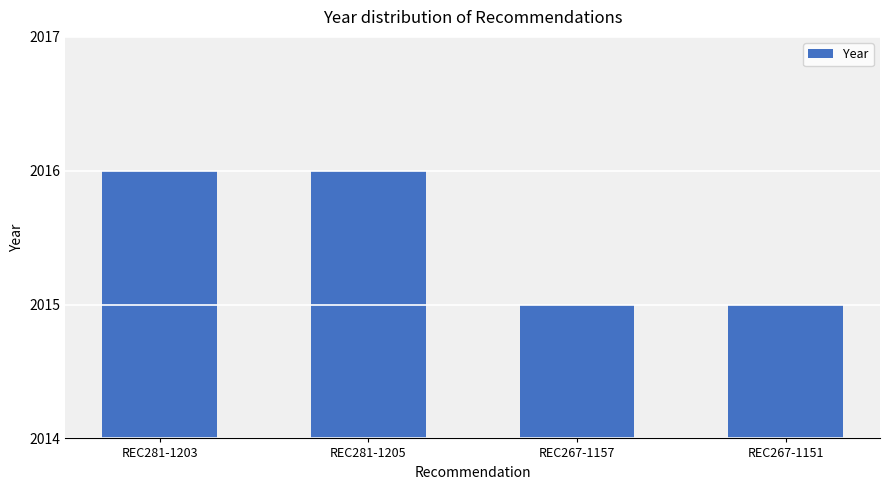

What is the minimum value shown in the chart?

2015